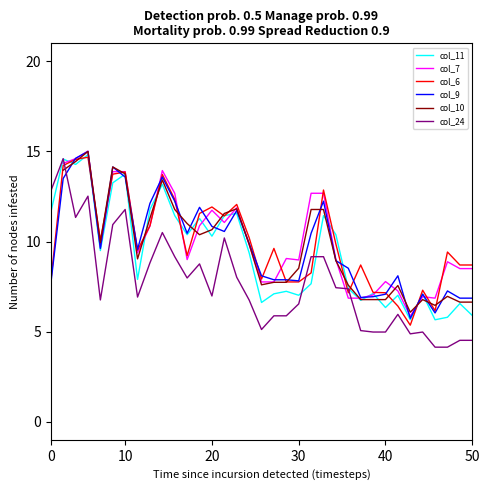

After their last crossing, which series has the higher values: col_6 or col_24?

col_6